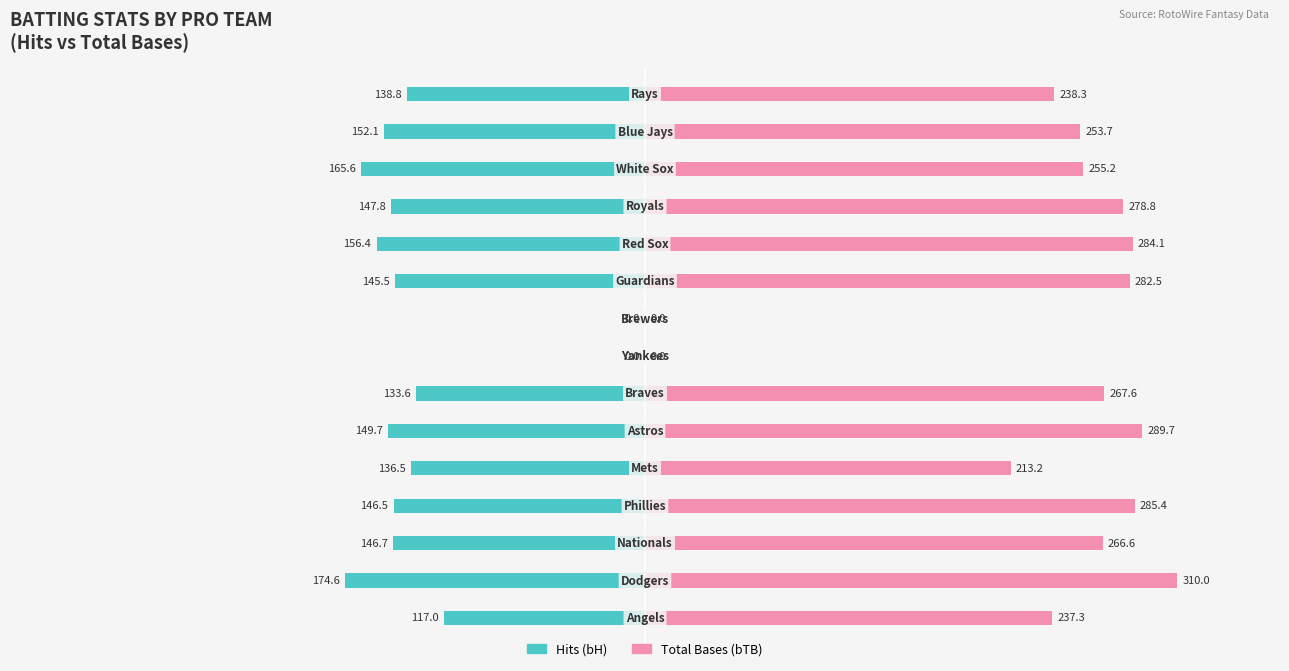

What is the difference between the maximum and second lowest values in the Total Bases (bTB) series?

310.0